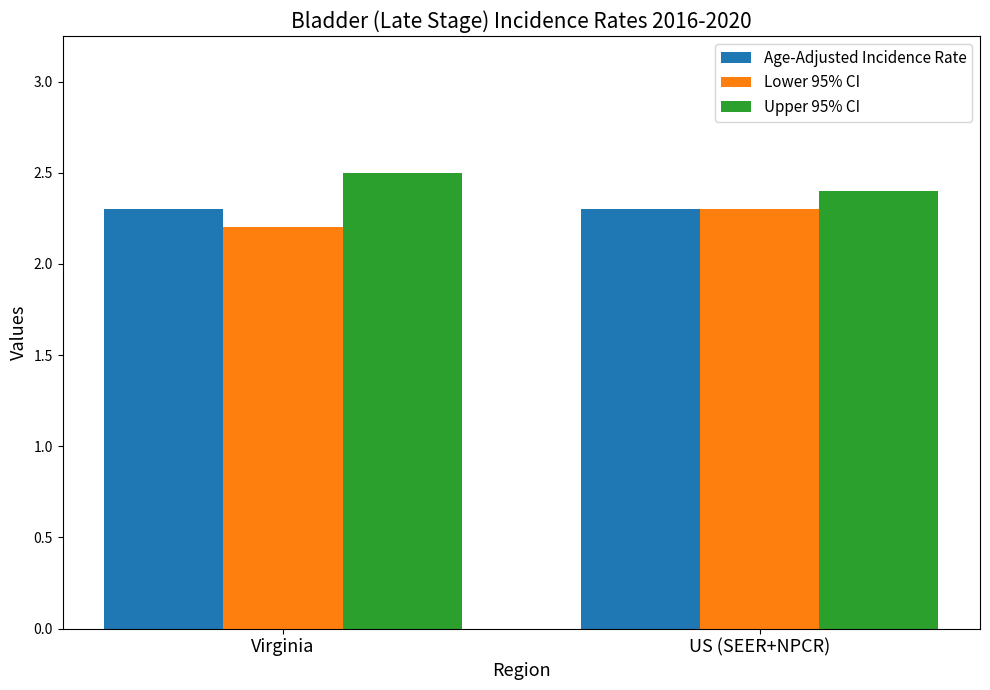

At which label does Upper 95% CI reach its peak?

Virginia